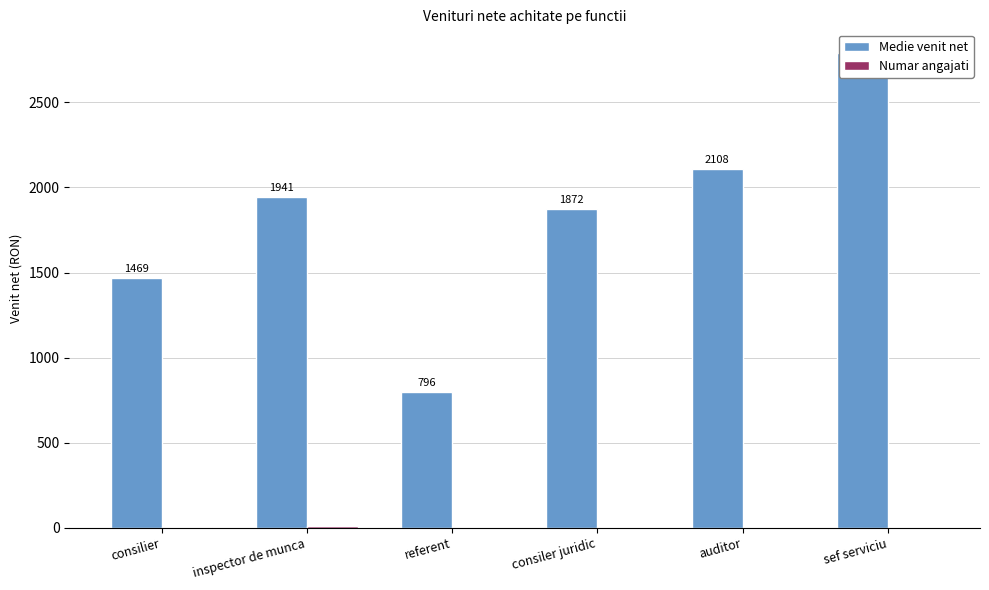

Which series has the largest range (max minus min)?

Medie venit net